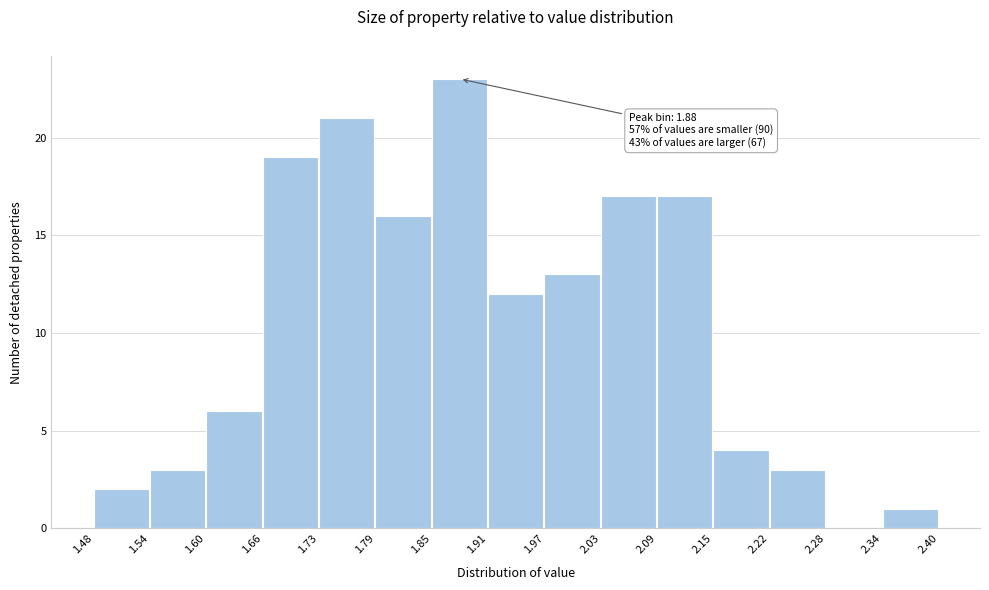

Which range on the x-axis has the tallest bar?

1.85 to 1.91